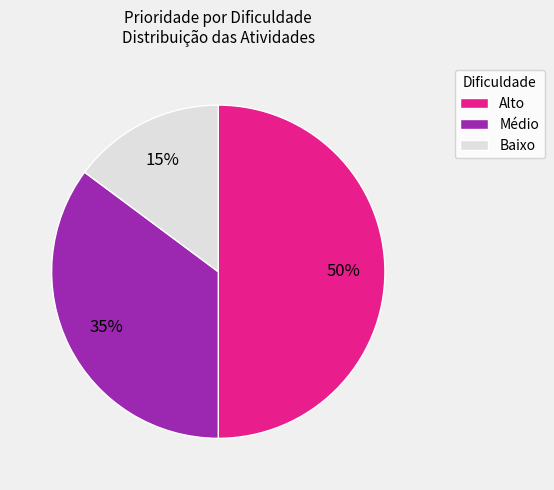

Which slice is the smallest?

Baixo